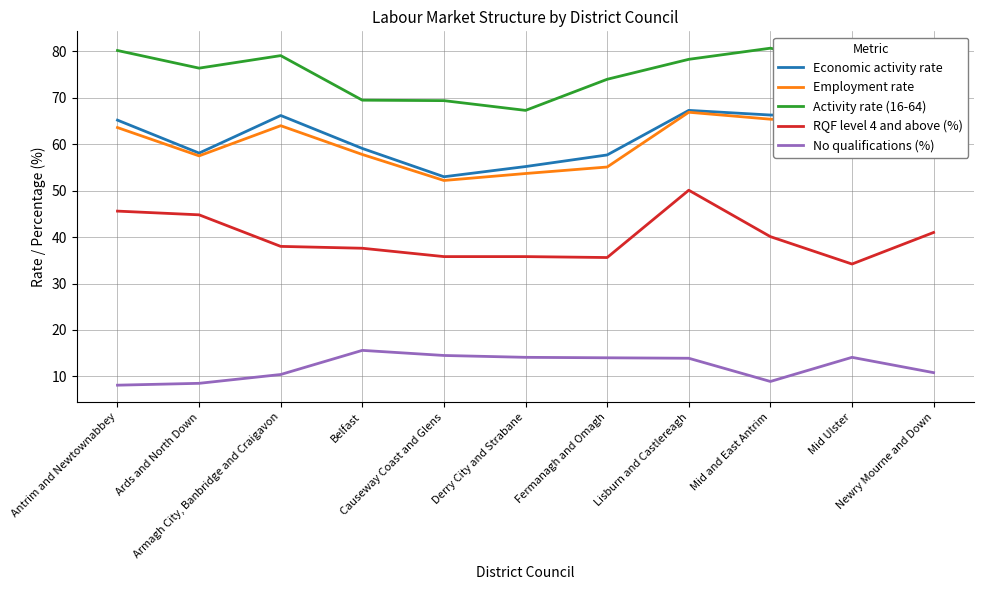

True or false: RQF level 4 and above (%) and Employment rate cross at least once.

False